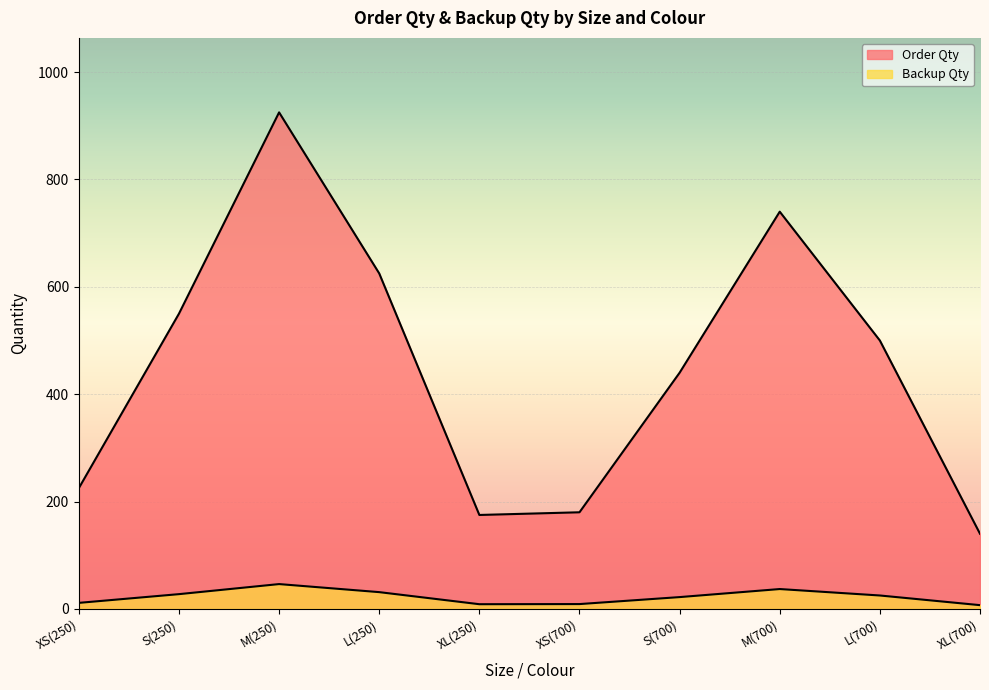

What is the difference between the Backup Qty values at M(250) and M(700)?

9.2